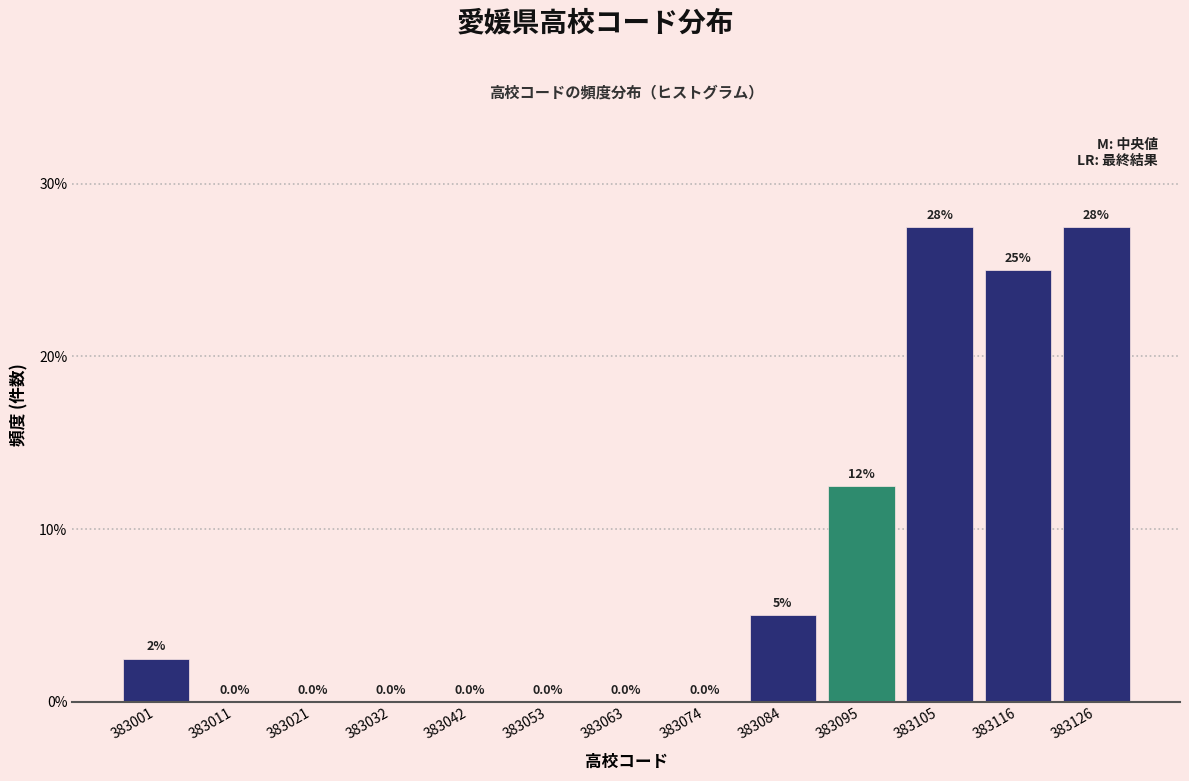

Reading left to right, what are all the values shown in this chart?

383001=2.5	383011=0.0	383021=0.0	383032=0.0	383042=0.0	383053=0.0	383063=0.0	383074=0.0	383084=5.0	383095=12.5	383105=27.5	383116=25.0	383126=27.5